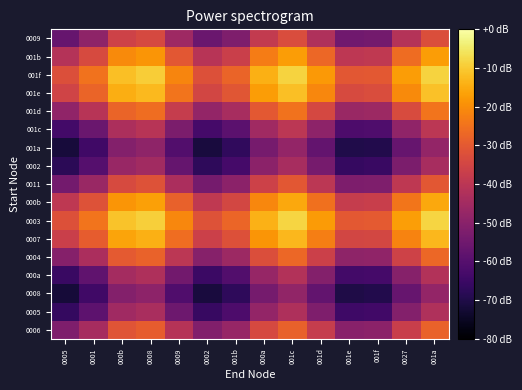

At 001c, list the series in order from largest to smallest.

0003, 001f, 001e, 0007, 000b, 001b, 001d, 0004, 0006, 0011, 0009, 001c, 000a, 0005, 0002, 001a, 0008